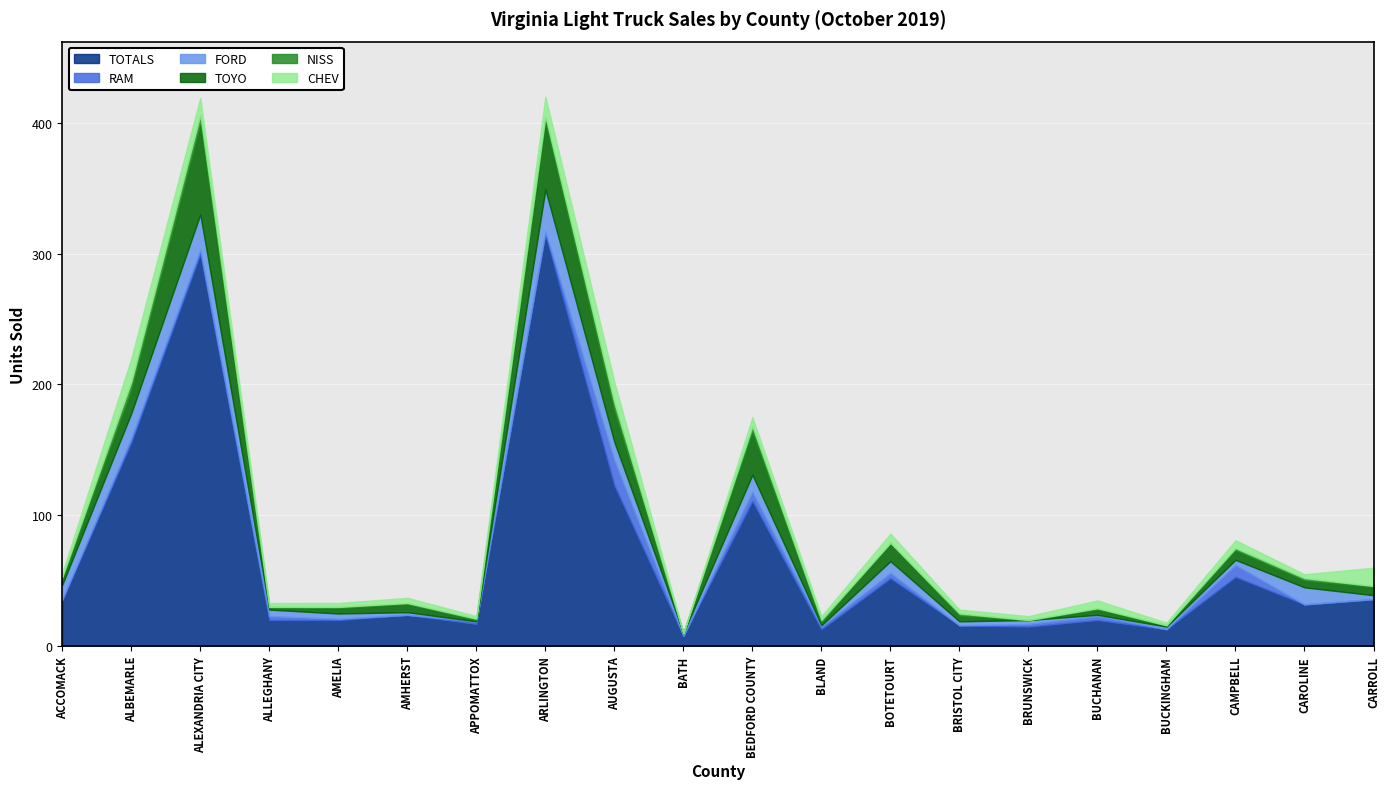

At which category is the sum across all series the highest?

ARLINGTON